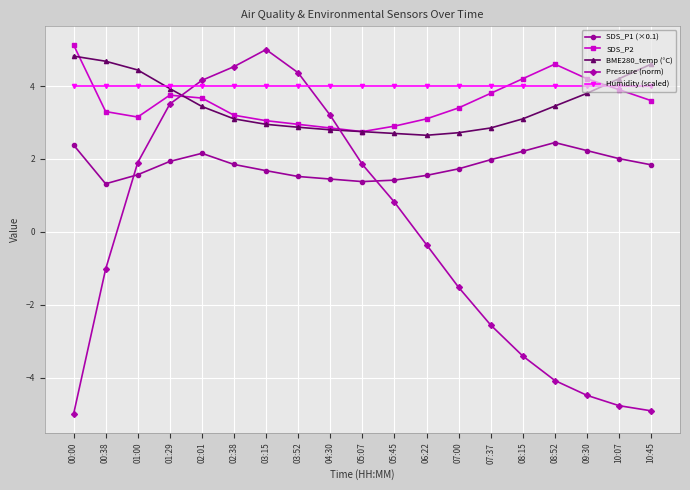

What is the highest value of the BME280_temp (°C) series?

4.8